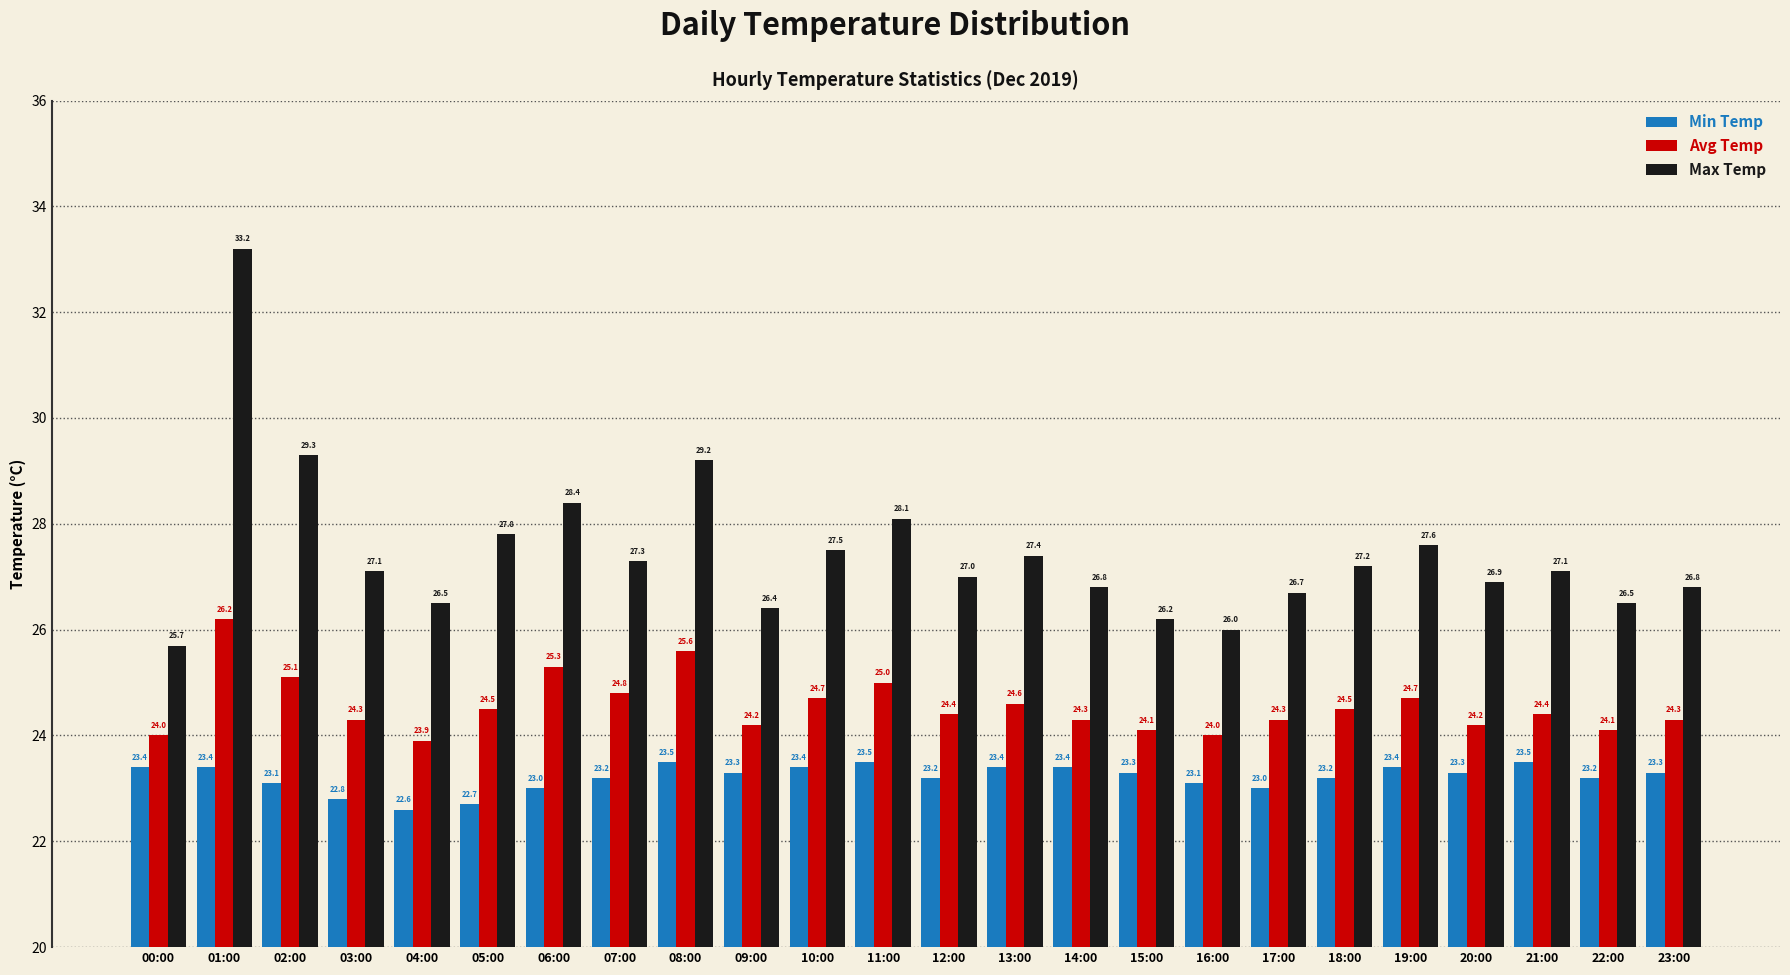

What is the sum of all Avg Temp values?

589.5